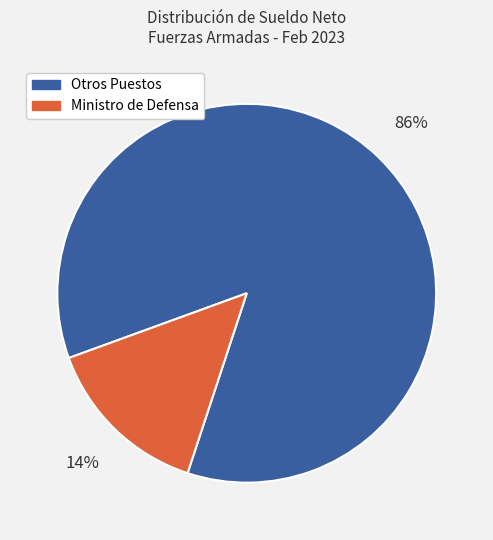

Is there any slice that represents more than half of the pie?

Yes